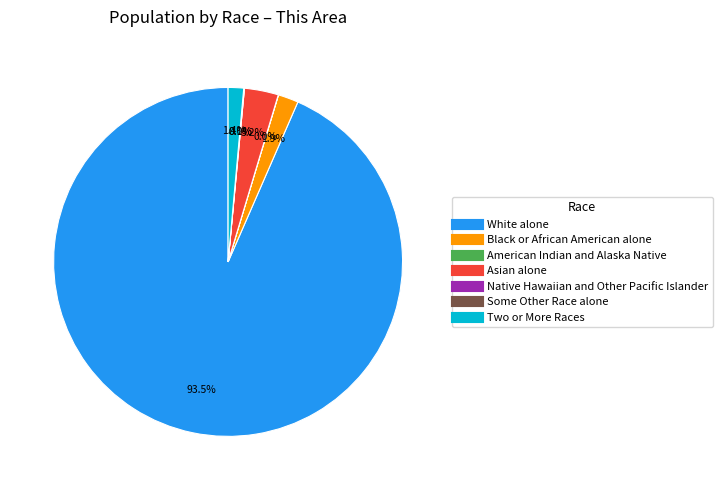

How much of the chart is everything except Asian alone?

96.8%